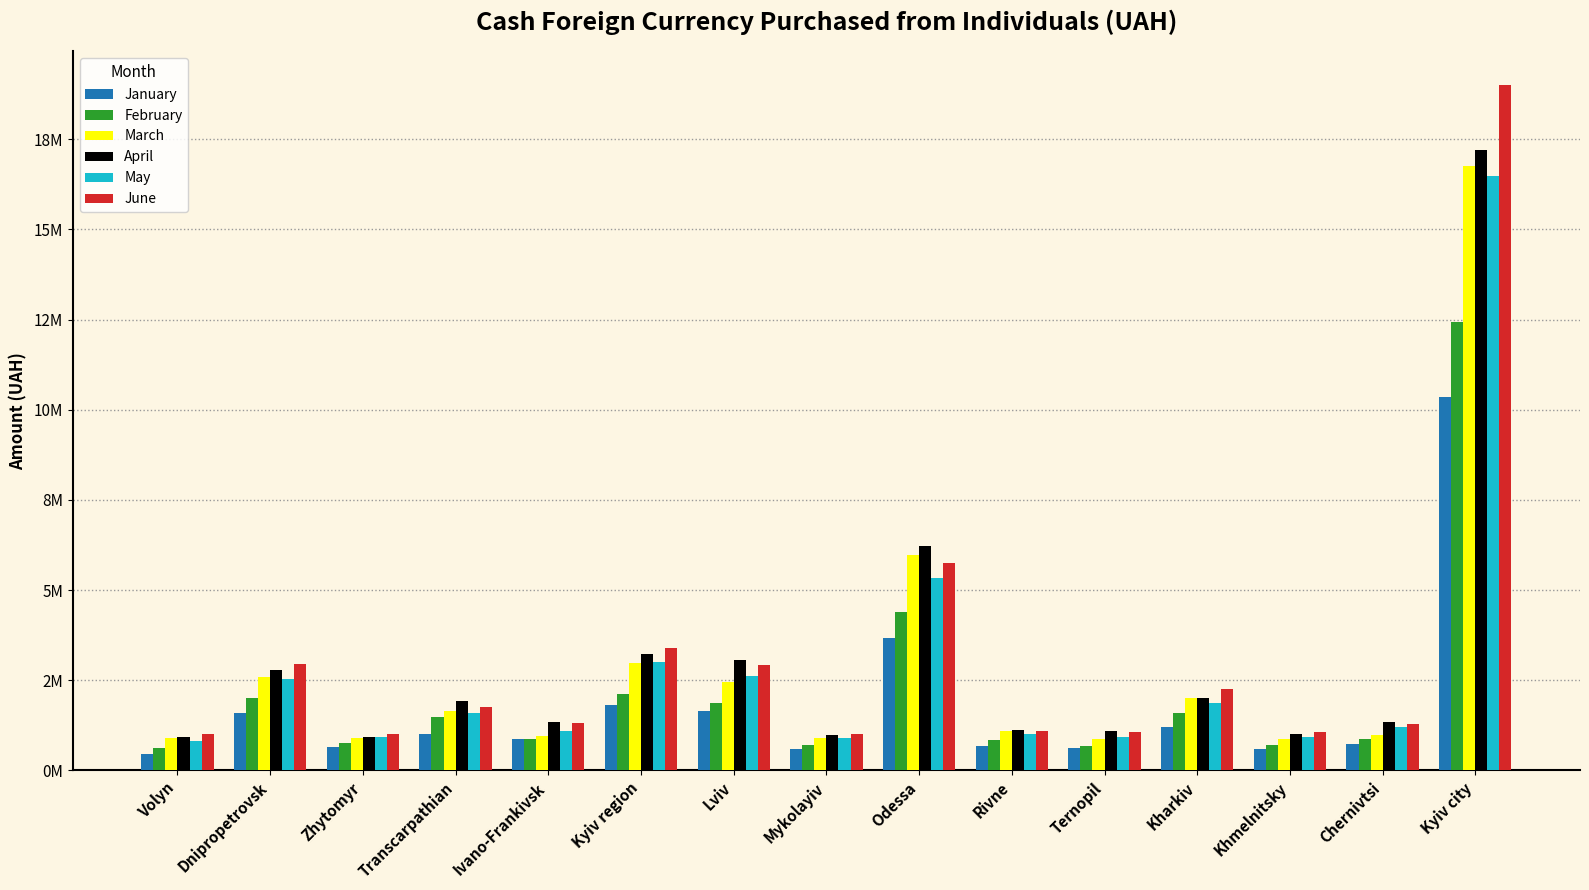

What position from the right is Ternopil?

5